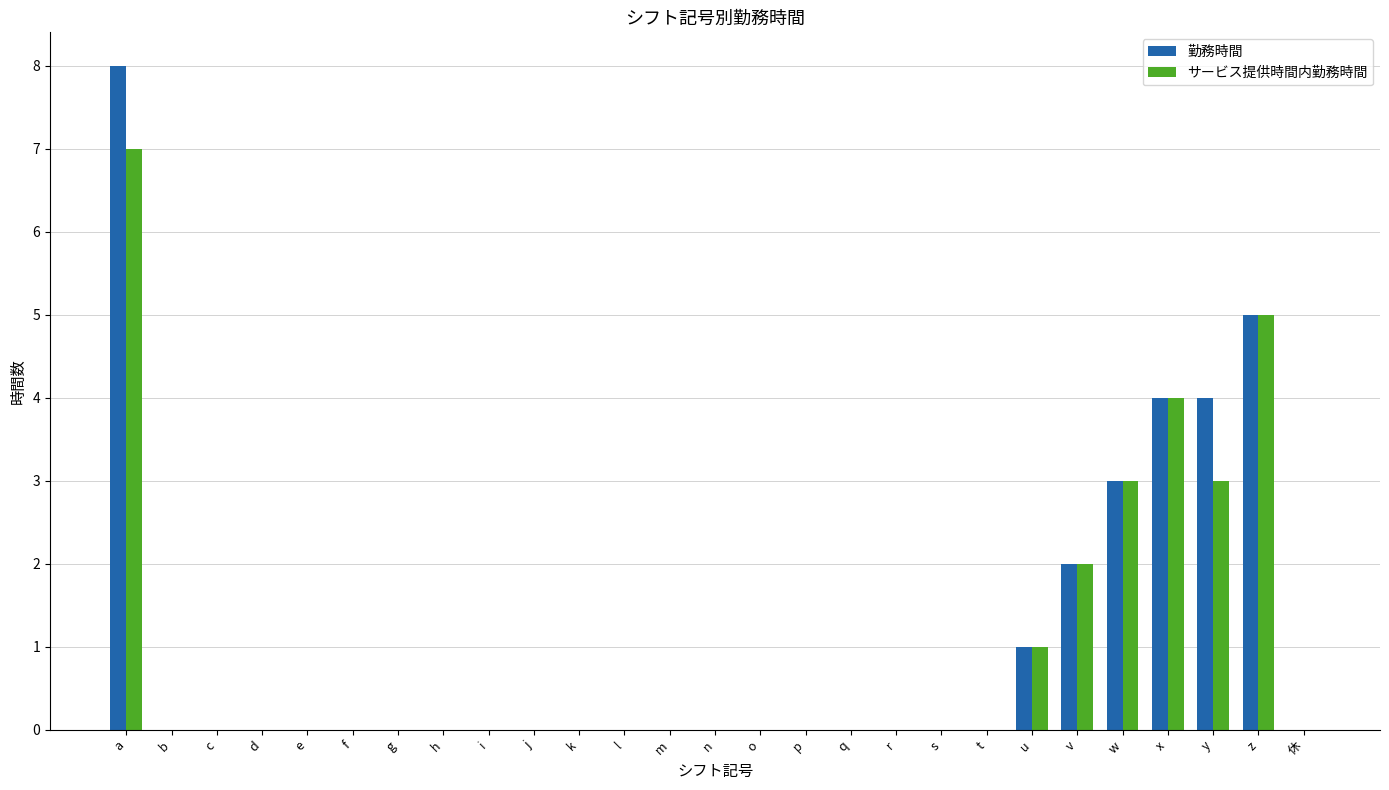

How many categories are shown in the chart?

27